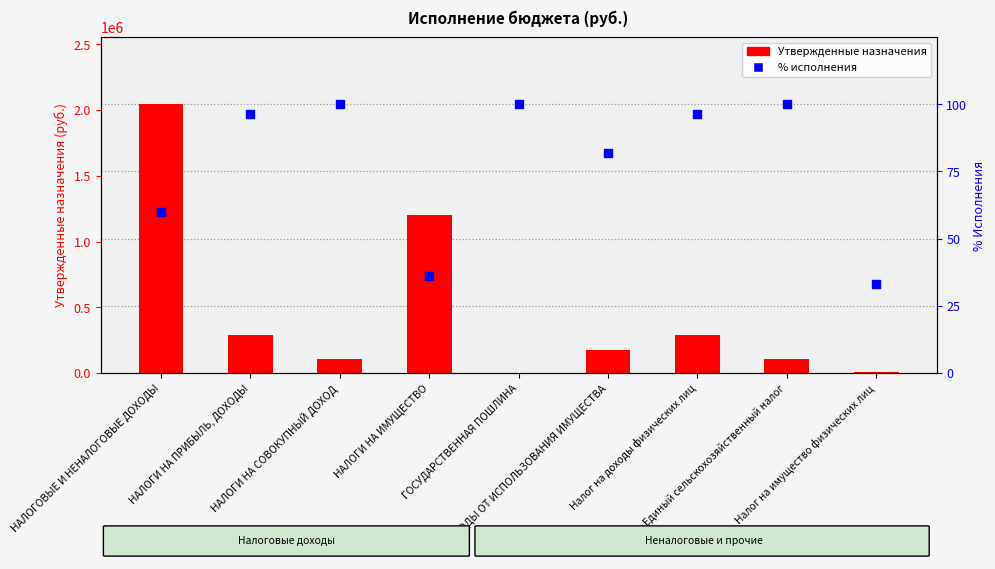

Is the value of % исполнения at НАЛОГОВЫЕ И НЕНАЛОГОВЫЕ ДОХОДЫ greater than the value of Утвержденные назначения at ГОСУДАРСТВЕННАЯ ПОШЛИНА?

No